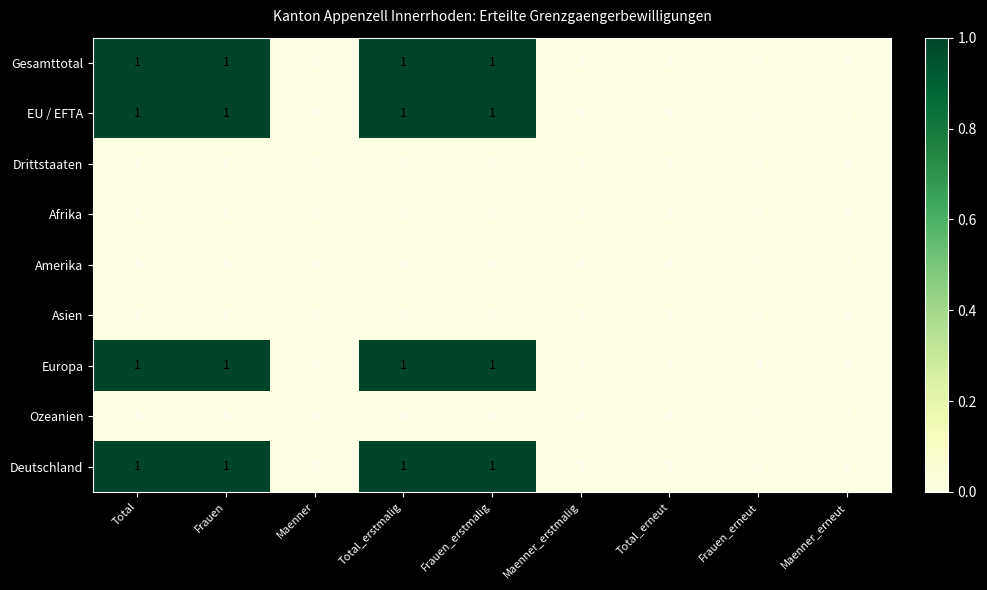

The Europa series shows 0 at Maenner_erstmalig. True or false?

True